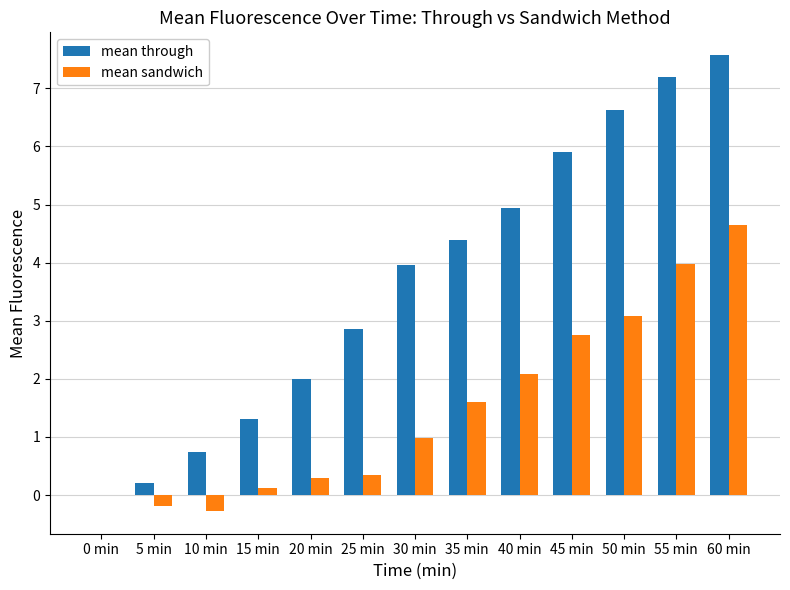

What is the difference between the mean sandwich values at 30 min and 25 min?

0.6